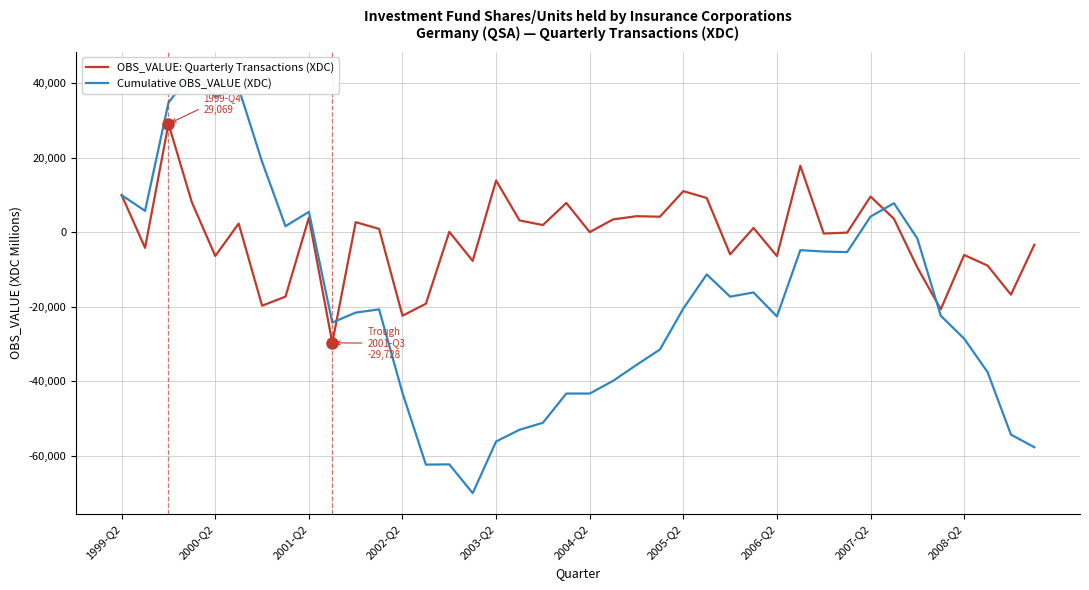

What is the minimum value for OBS_VALUE: Quarterly Transactions (XDC)?

-29728